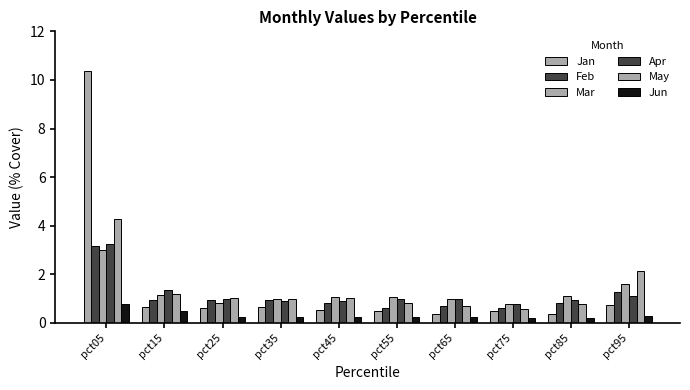

What is the approximate value of Jan at pct75?

0.5